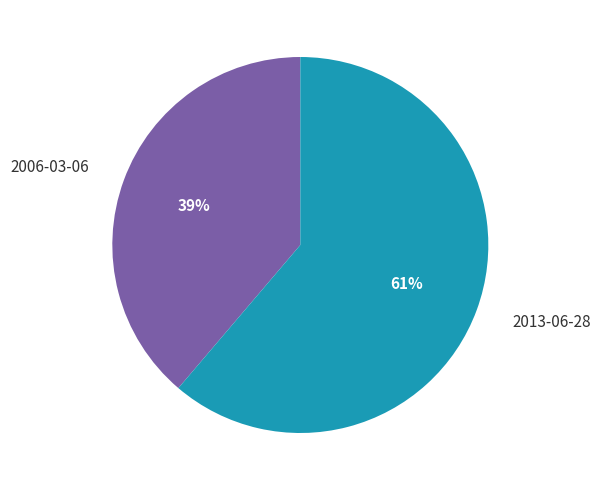

To the nearest percent, what is the average slice percentage?

50%